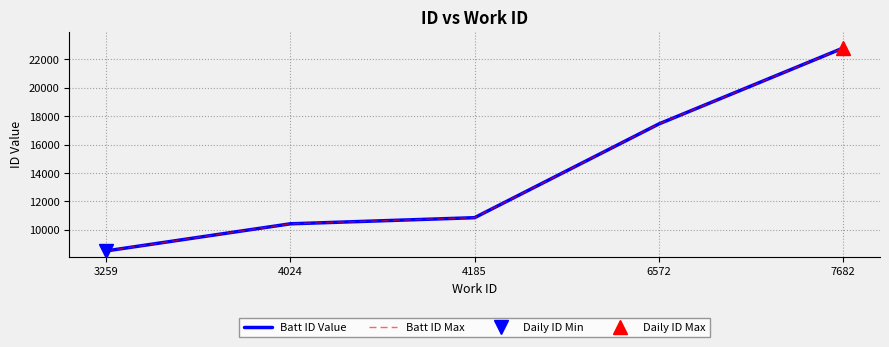

What is the greatest value displayed?

22798